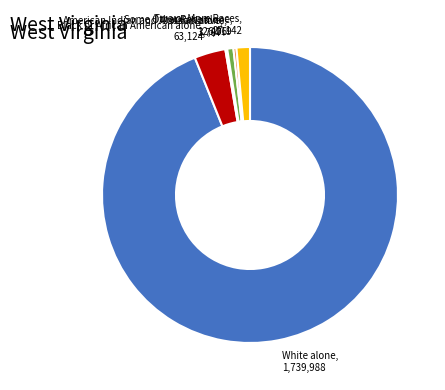

Do White alone, 1,739,988 and Some Other Race alone, 6,119 together represent more than half of the pie?

Yes